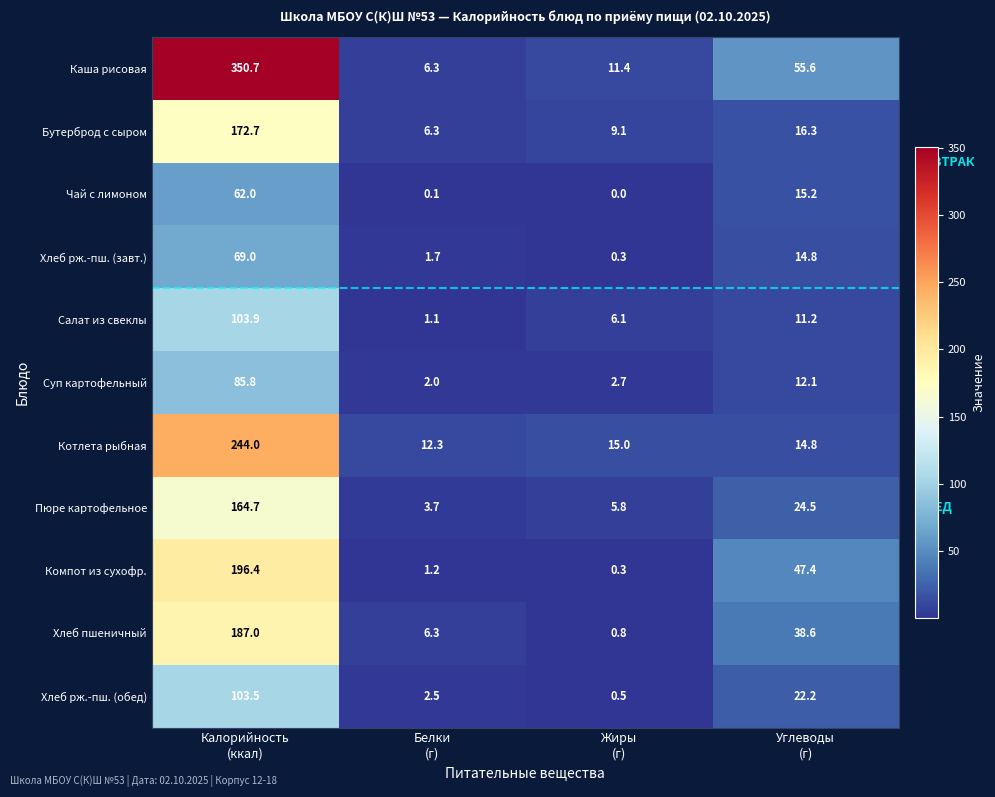

Rank the series by their maximum value, from highest to lowest.

Каша рисовая, Котлета рыбная, Компот из сухофр., Хлеб пшеничный, Бутерброд с сыром, Пюре картофельное, Салат из свеклы, Хлеб рж.-пш. (обед), Суп картофельный, Хлеб рж.-пш. (завт.), Чай с лимоном